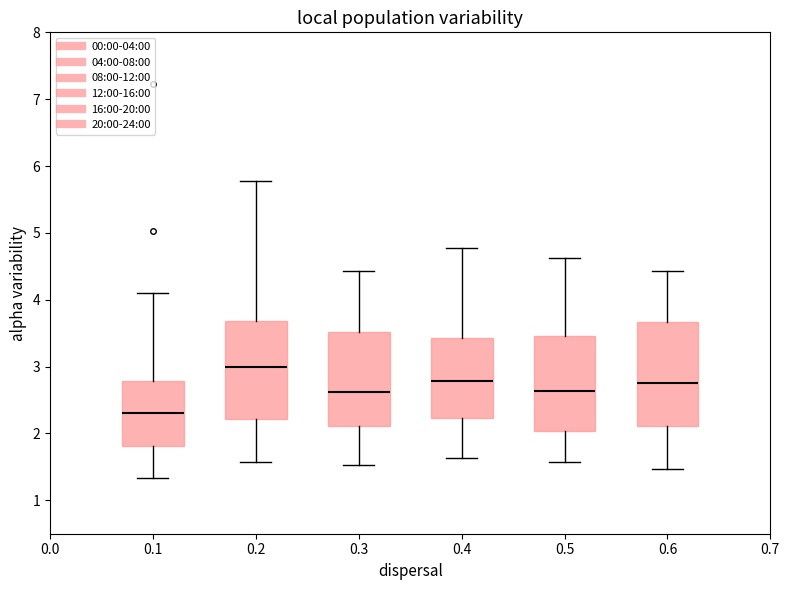

Comparing the boxes themselves (not the whiskers), which one is the tallest?

0.6